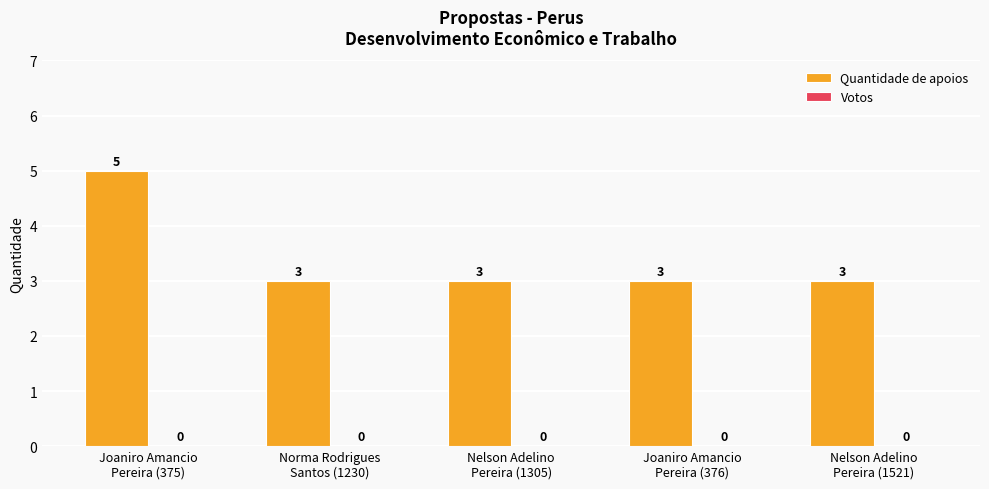

What is the average value?

3